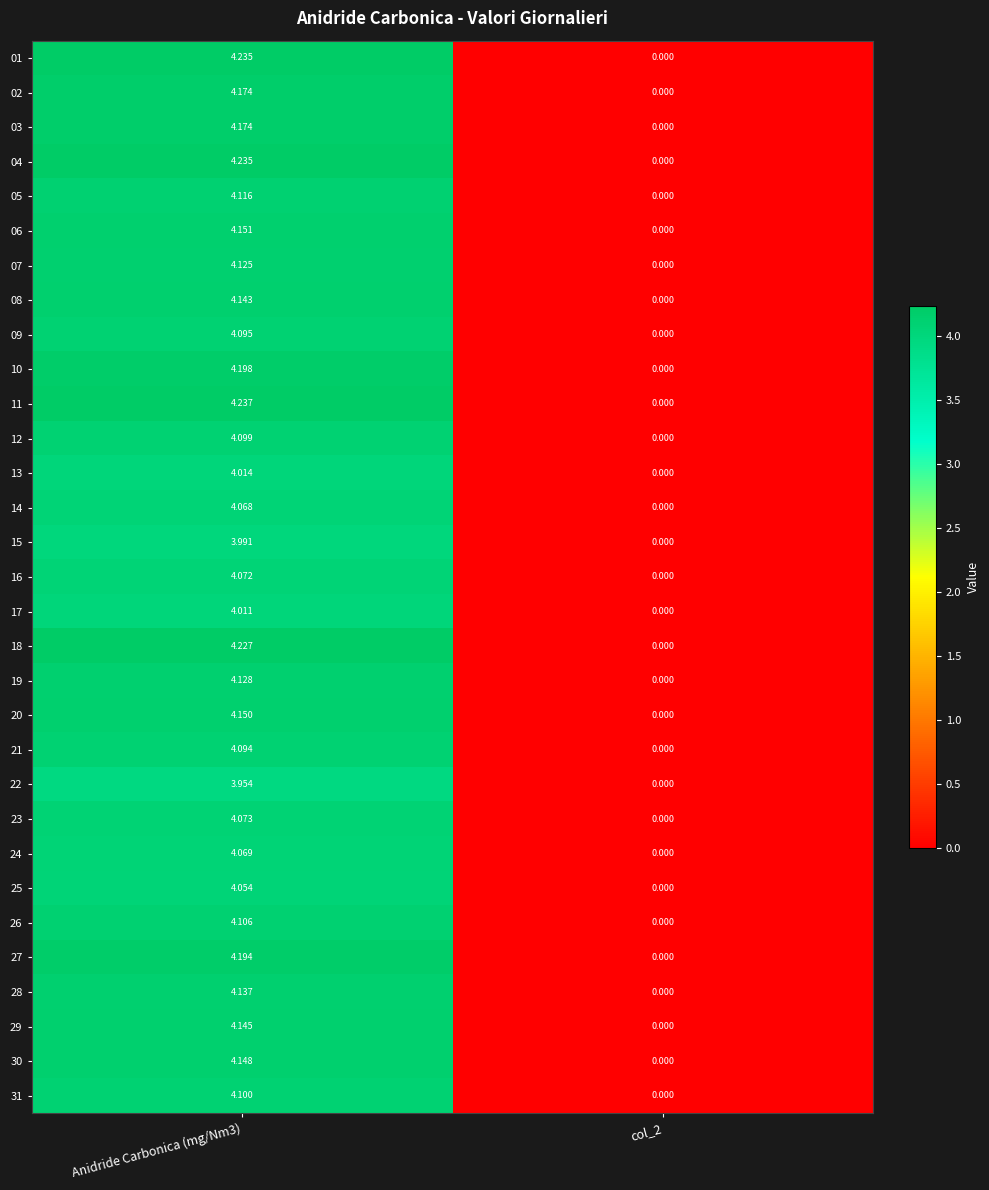

At which category does the chart reach its peak across all series?

Anidride Carbonica (mg/Nm3)